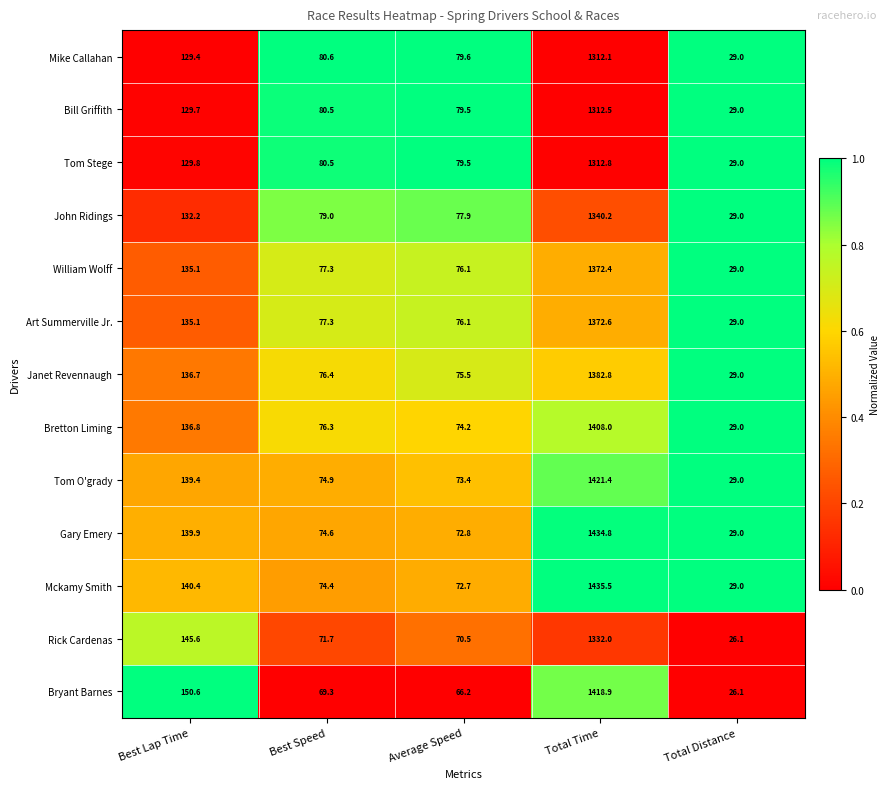

What is the difference between the maximum and second lowest values in the Tom Stege series?

1233.3